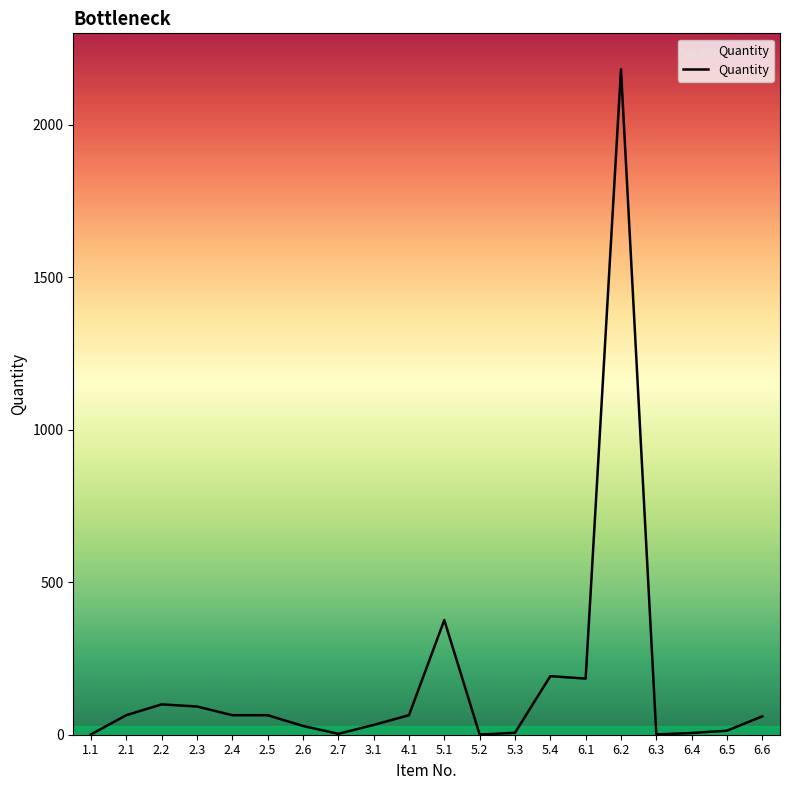

Count the number of values greater than 64.

10